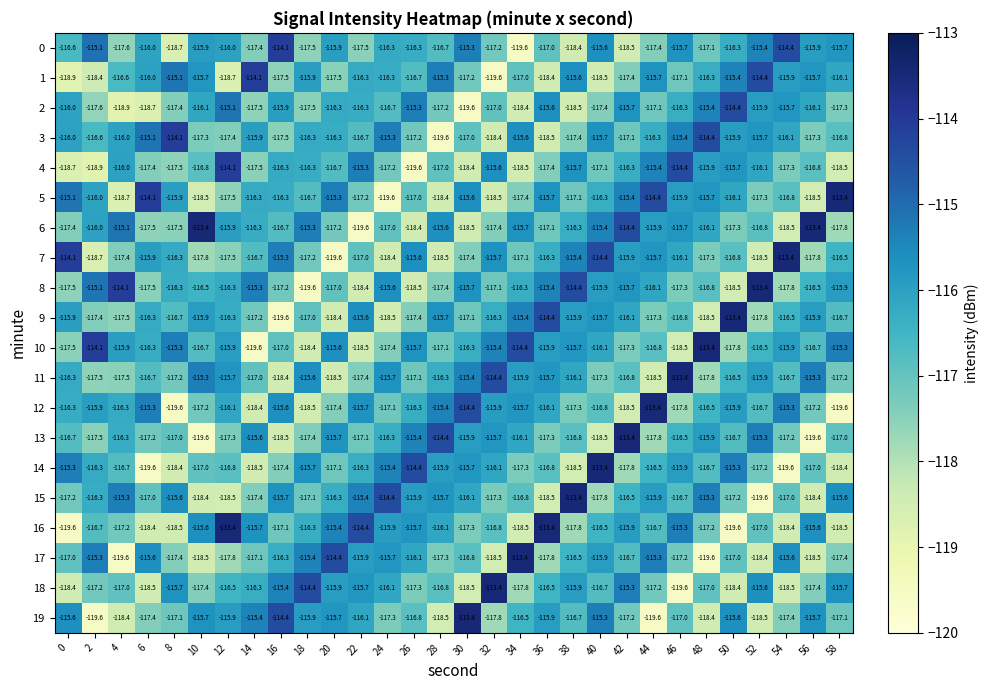

Which series has the largest total across all categories?

10